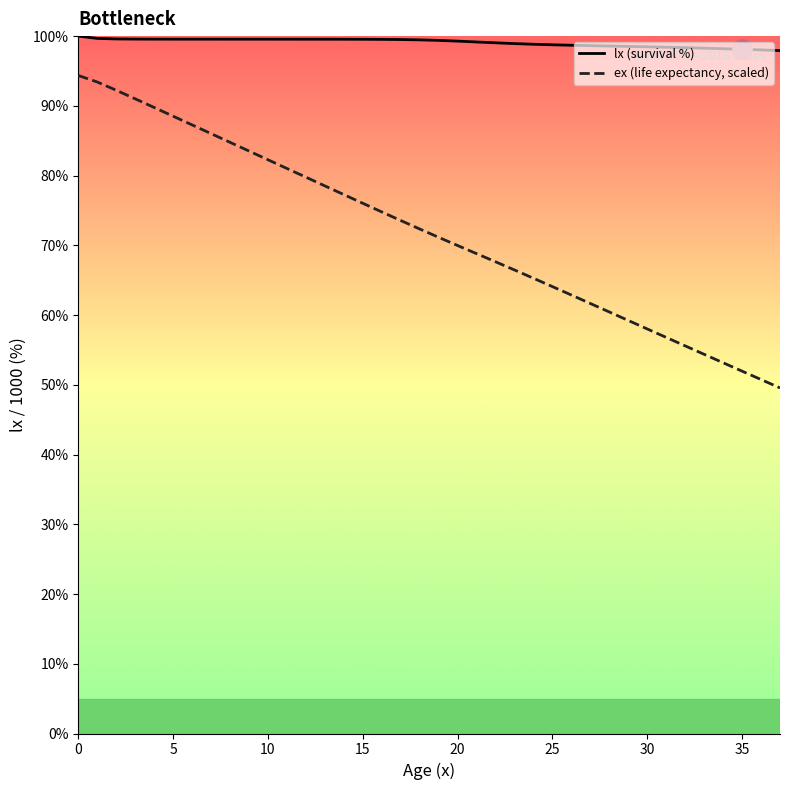

What is the minimum value shown in the chart?

49.6